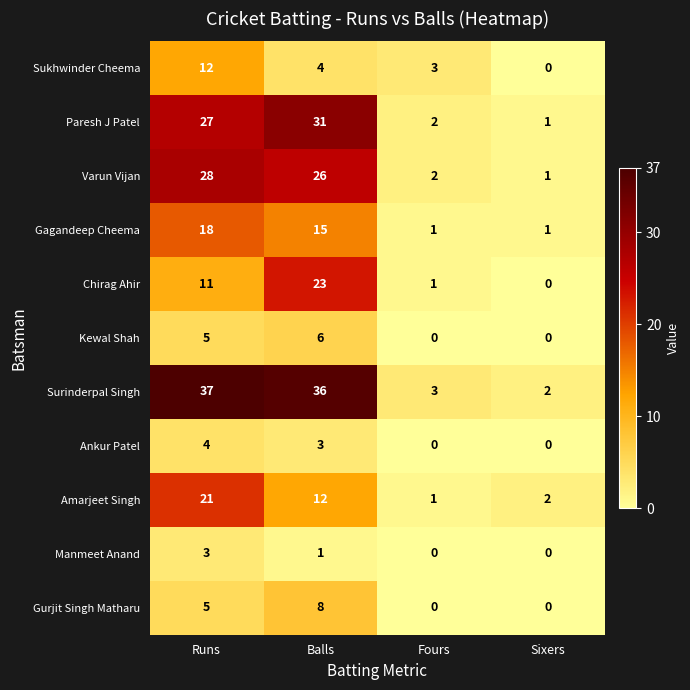

What is the spread (max minus min) of values at Balls?

35